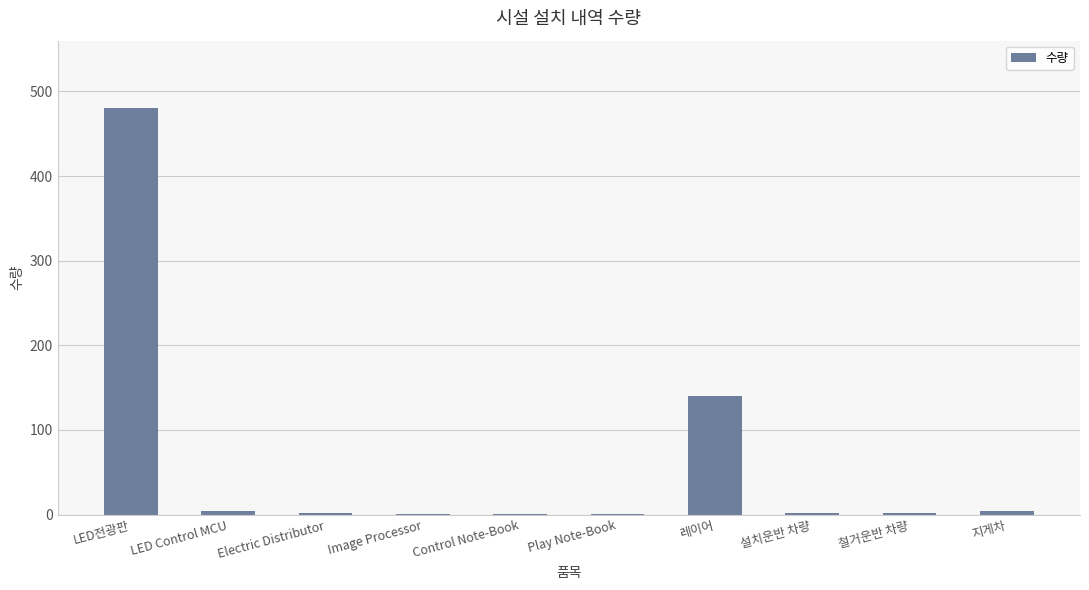

The chart shows a value of 2 at 설치운반 차량. True or false?

True